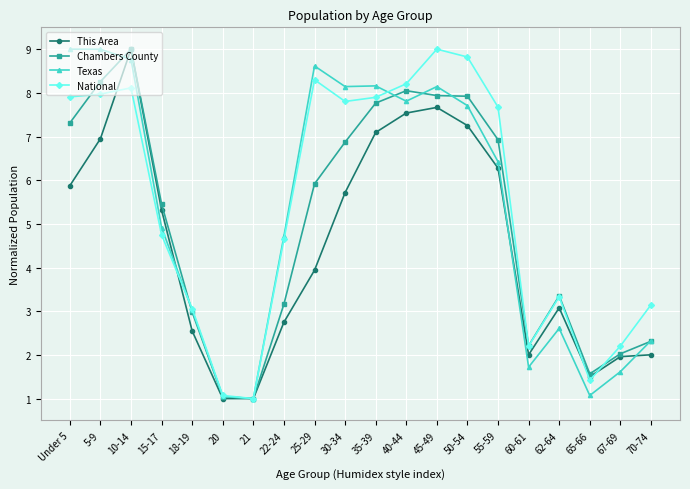

What value does the National series have at 67-69?

2.2